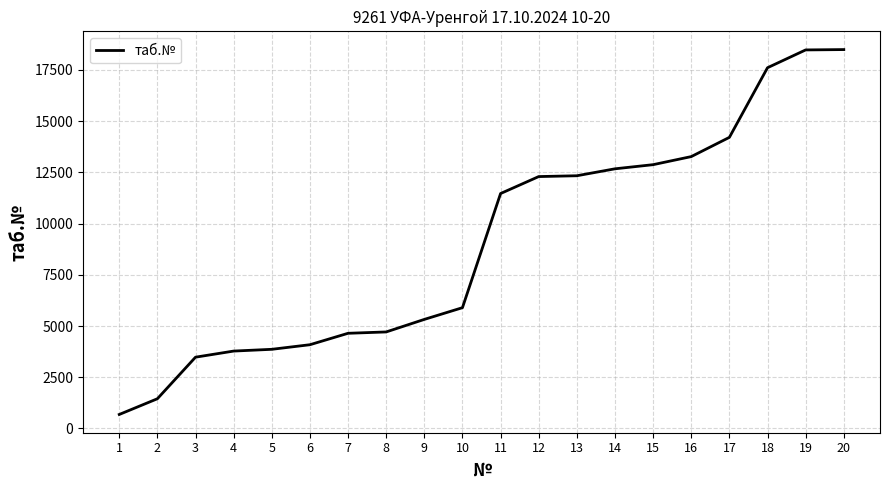

What is the greatest value displayed?

18496